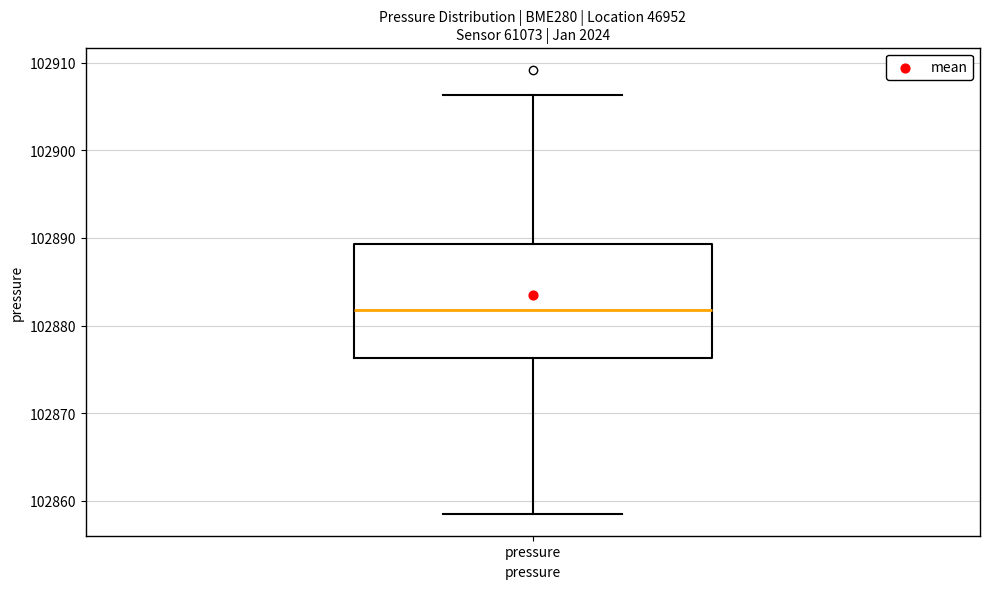

Read this box plot against the y-axis: the position of the median line, the range covered by the box, and the ends of both whiskers. The values are not printed on the chart, so give them approximately, as read against the axis.

median 102882, box 102876 to 102889, whiskers 102859 to 102906